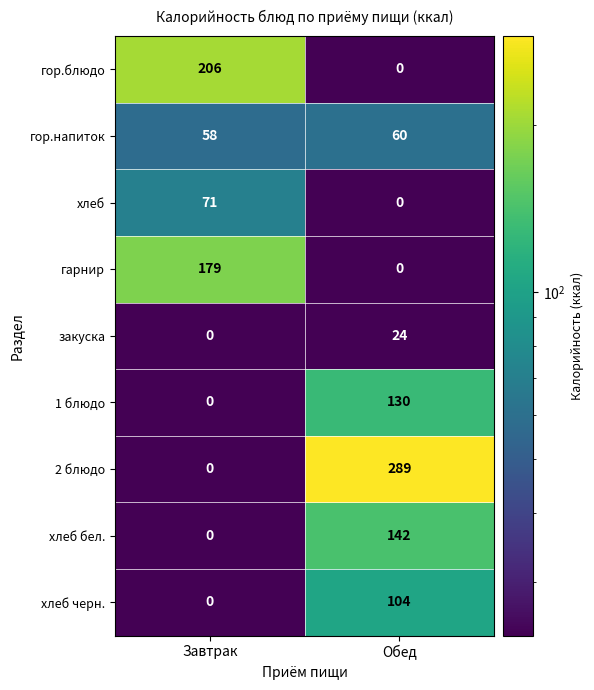

Is the value of хлеб бел. at Завтрак greater than the value of 2 блюдо at Завтрак?

No